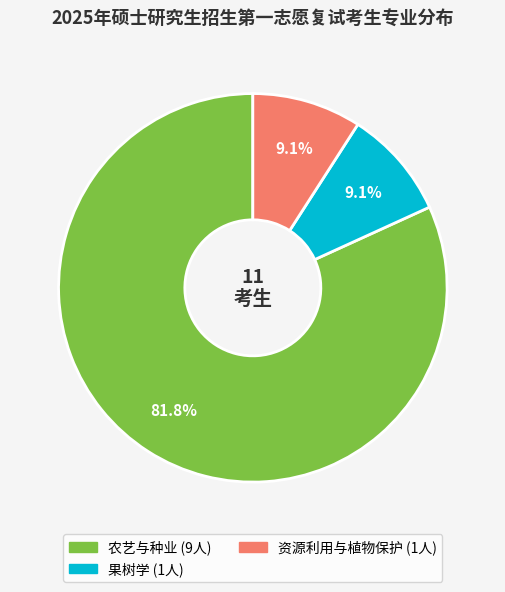

How many segments does this pie chart have?

3